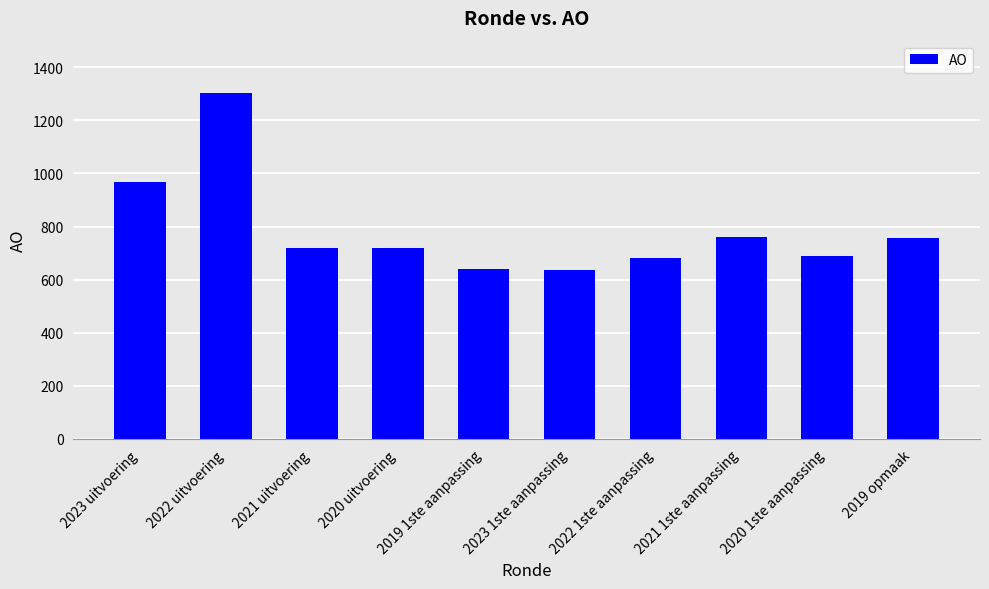

How many values are below 720?

5